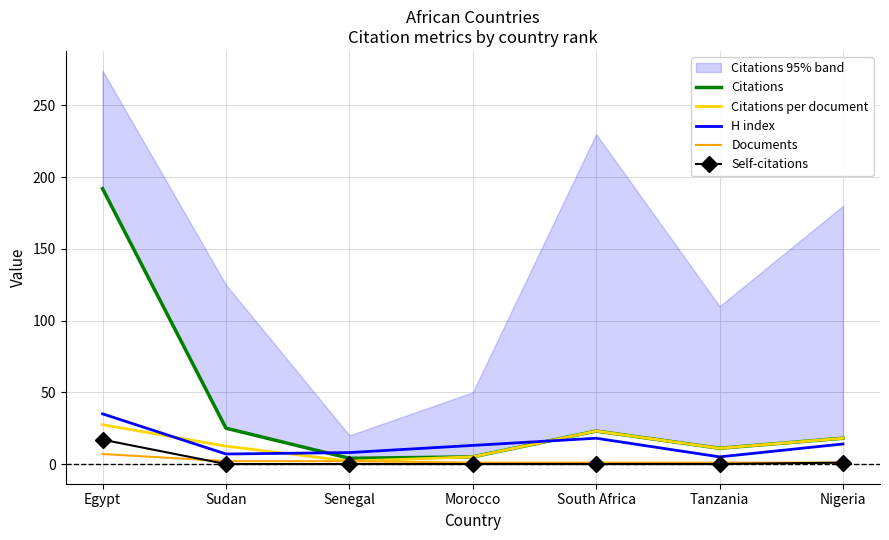

Reading left to right, what are all the values shown in this chart?

Citations: Egypt=192.0	Sudan=25.0	Senegal=4.0	Morocco=5.0	South Africa=23.0	Tanzania=11.0	Nigeria=18.0
Citations per document: Egypt=27.4	Sudan=12.5	Senegal=2.0	Morocco=5.0	South Africa=23.0	Tanzania=11.0	Nigeria=18.0
H index: Egypt=35.0	Sudan=7.0	Senegal=8.0	Morocco=13.0	South Africa=18.0	Tanzania=5.0	Nigeria=14.0
Documents: Egypt=7.0	Sudan=2.0	Senegal=2.0	Morocco=1.0	South Africa=1.0	Tanzania=1.0	Nigeria=1.0
Self-citations: Egypt=17.0	Sudan=0.0	Senegal=0.0	Morocco=0.0	South Africa=0.0	Tanzania=0.0	Nigeria=1.0